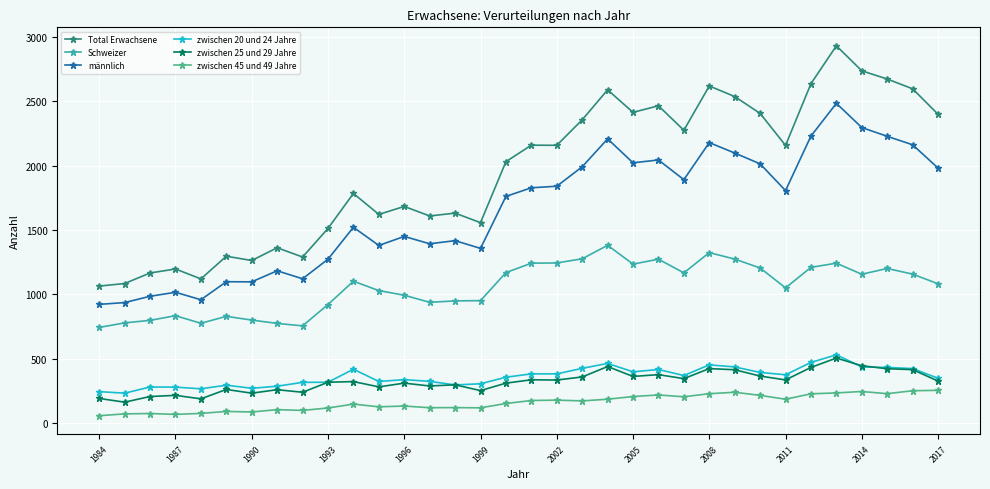

In Total Erwachsene, how many points are higher than both neighbors (excluding endpoints)?

11